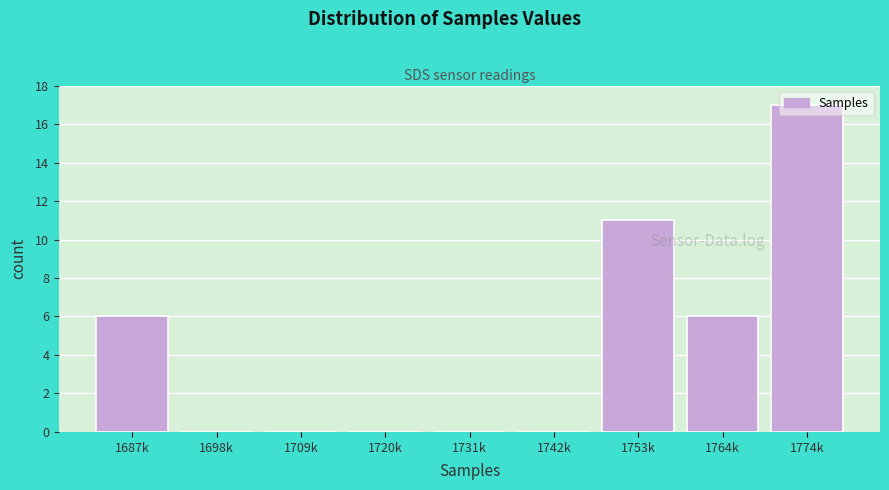

The value at 1774k is 17. True or false?

True